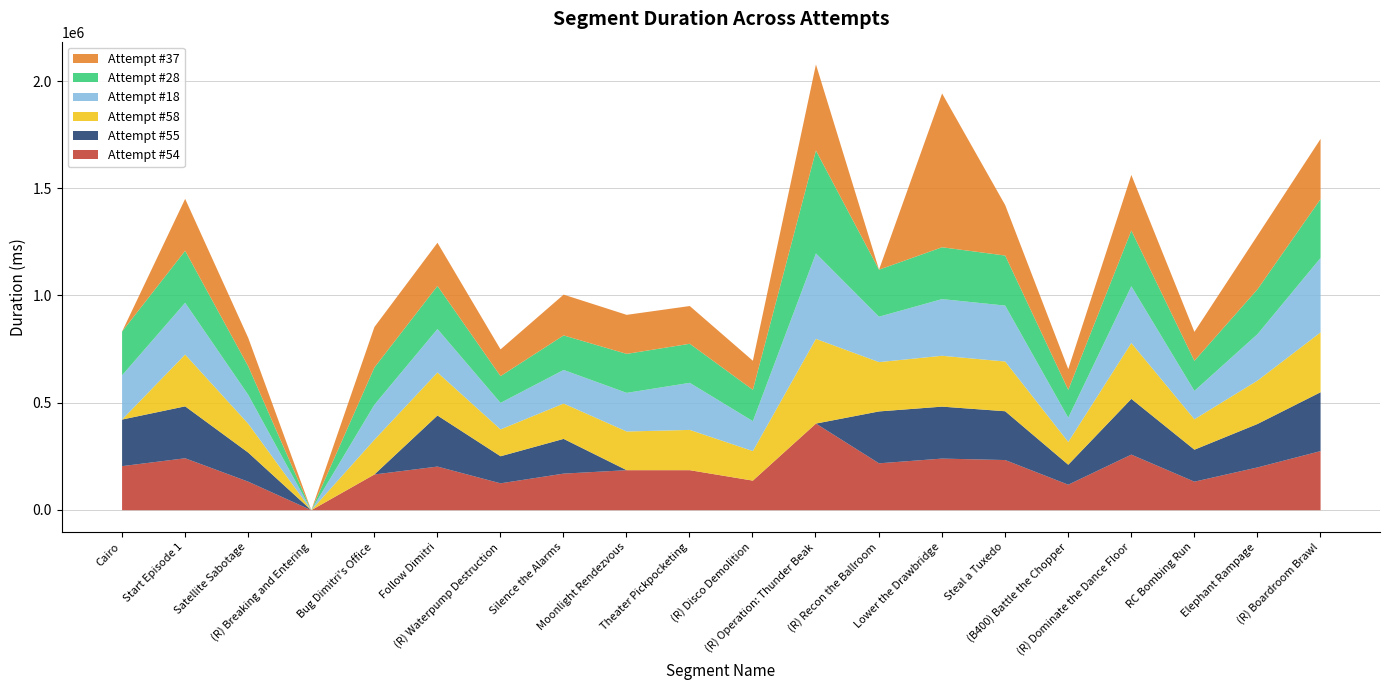

What position from the left is (R) Operation: Thunder Beak?

12